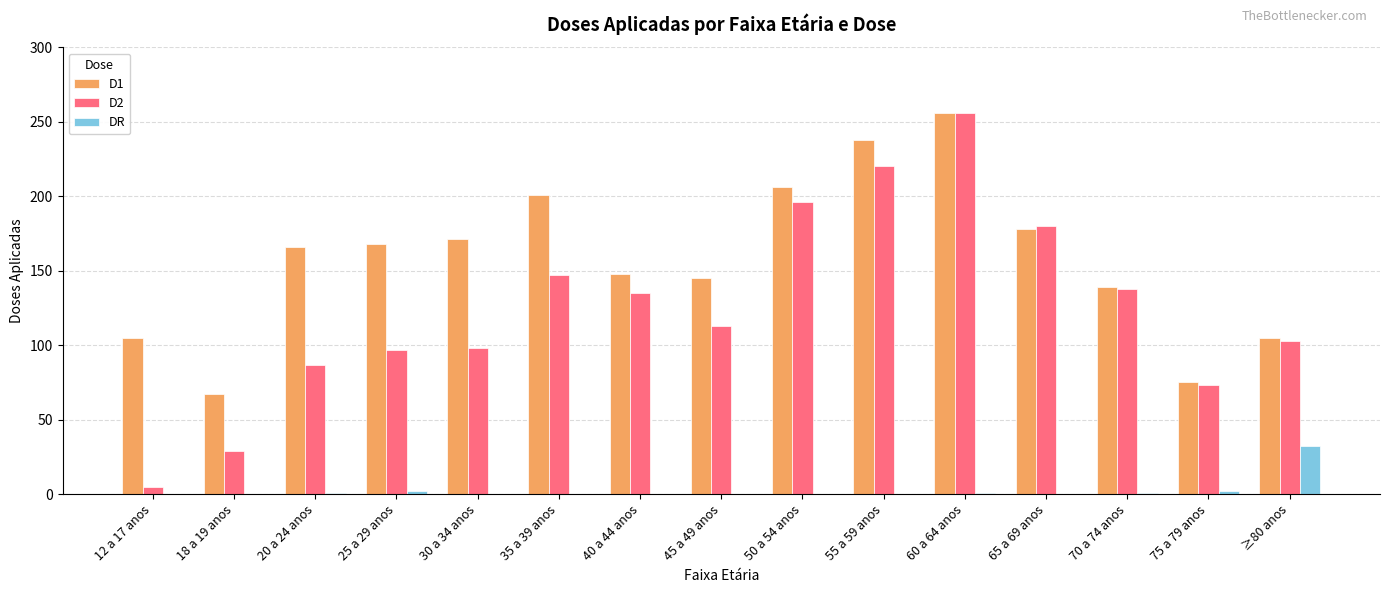

Which series changed the most between 35 a 39 anos and 40 a 44 anos?

D1